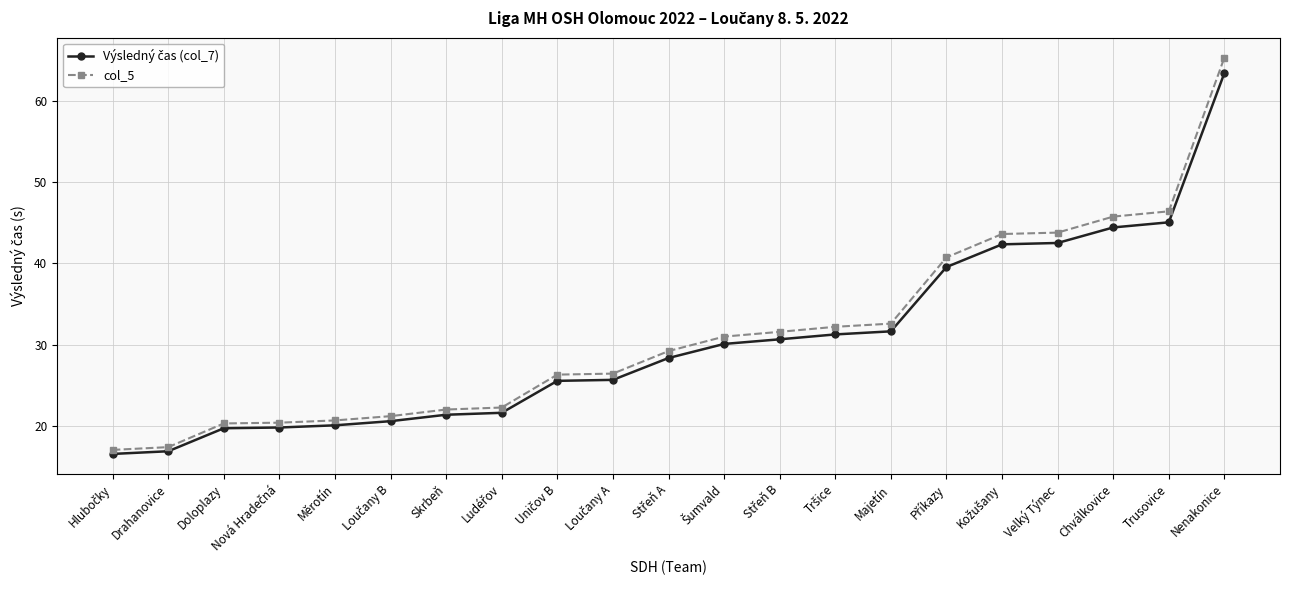

What is the lowest value of the col_5 series?

17.1